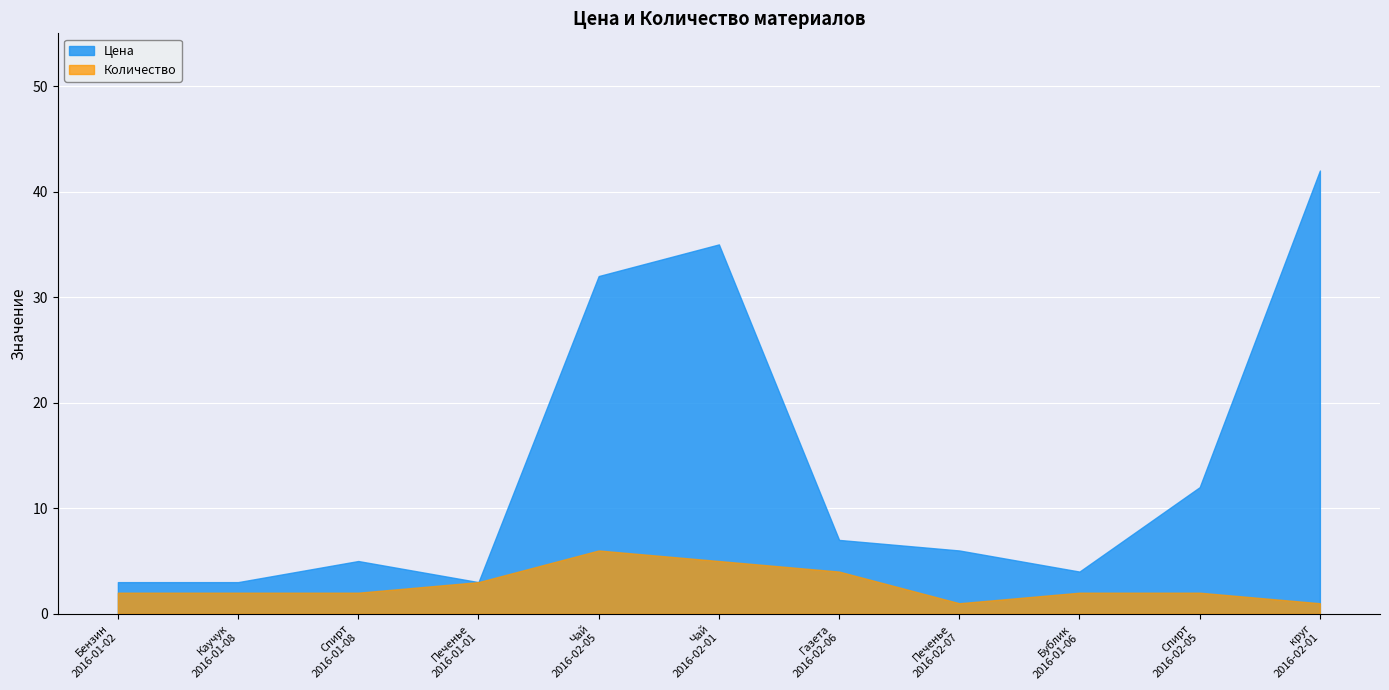

Rank the series by their maximum value, from highest to lowest.

Цена, Количество